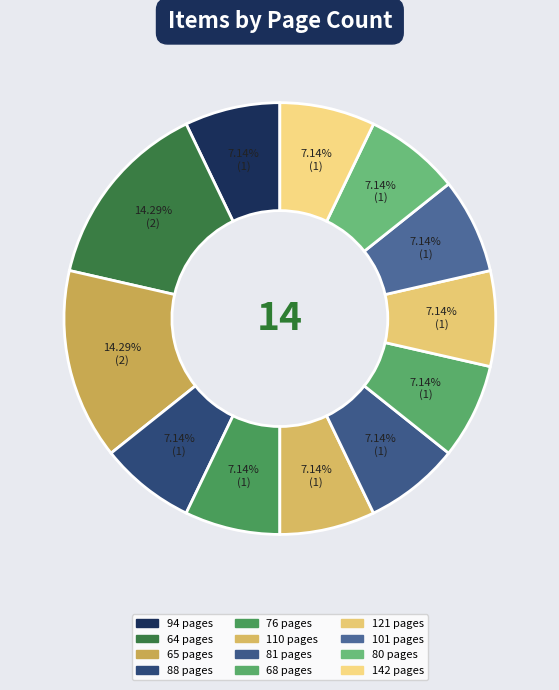

How many segments does this pie chart have?

12